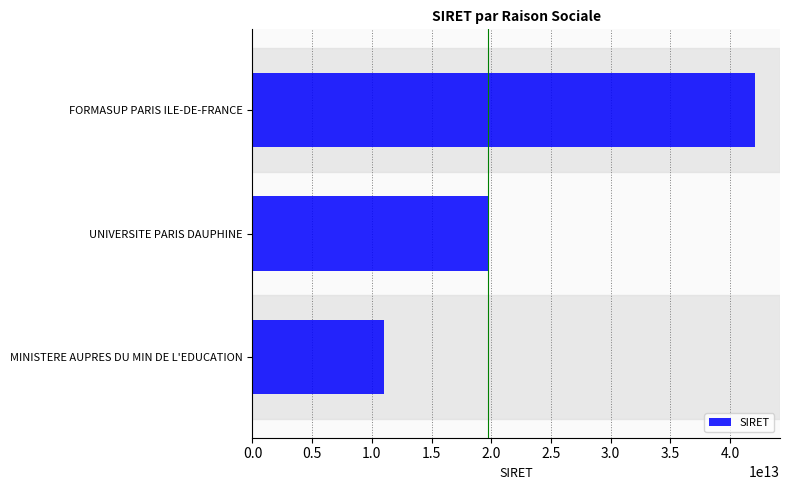

Approximately how many times larger is the value at MINISTERE AUPRES DU MIN DE L'EDUCATION compared to UNIVERSITE PARIS DAUPHINE?

0.6